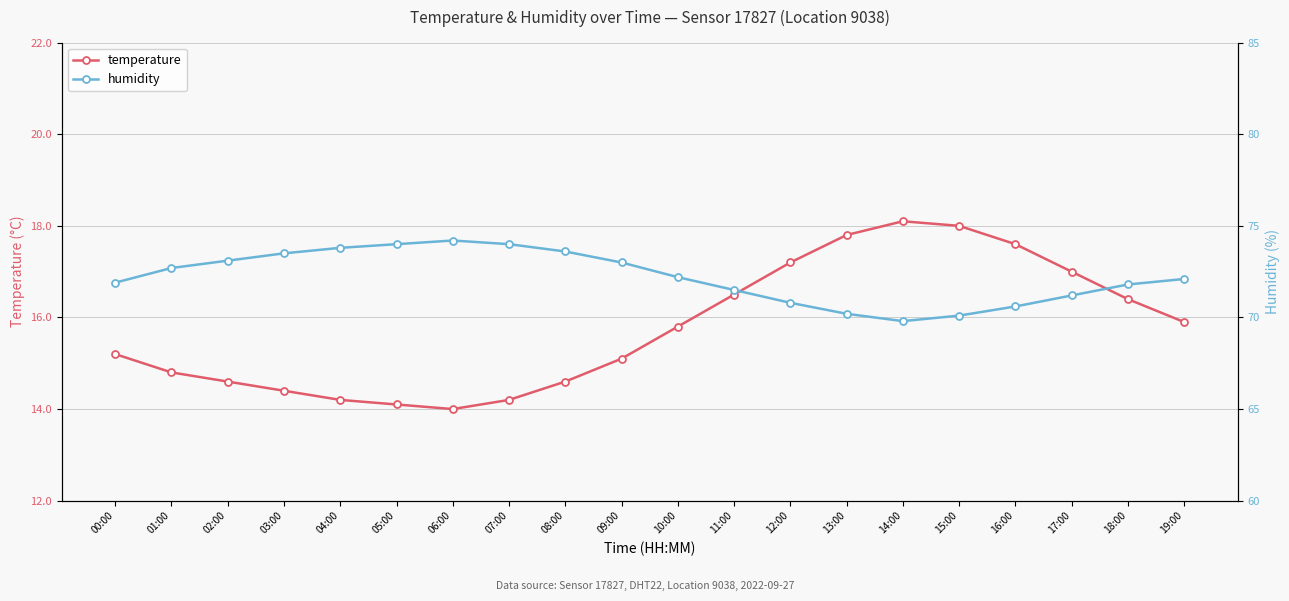

Is the value of humidity at 15:00 greater than the value of temperature at 09:00?

Yes